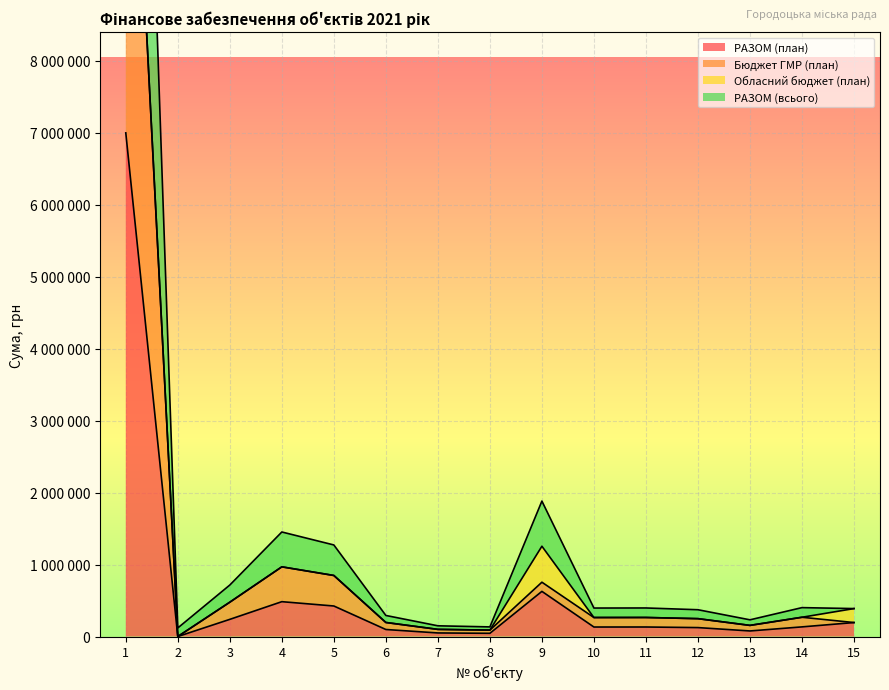

What is the sum of all РАЗОМ (план) values?

9759931